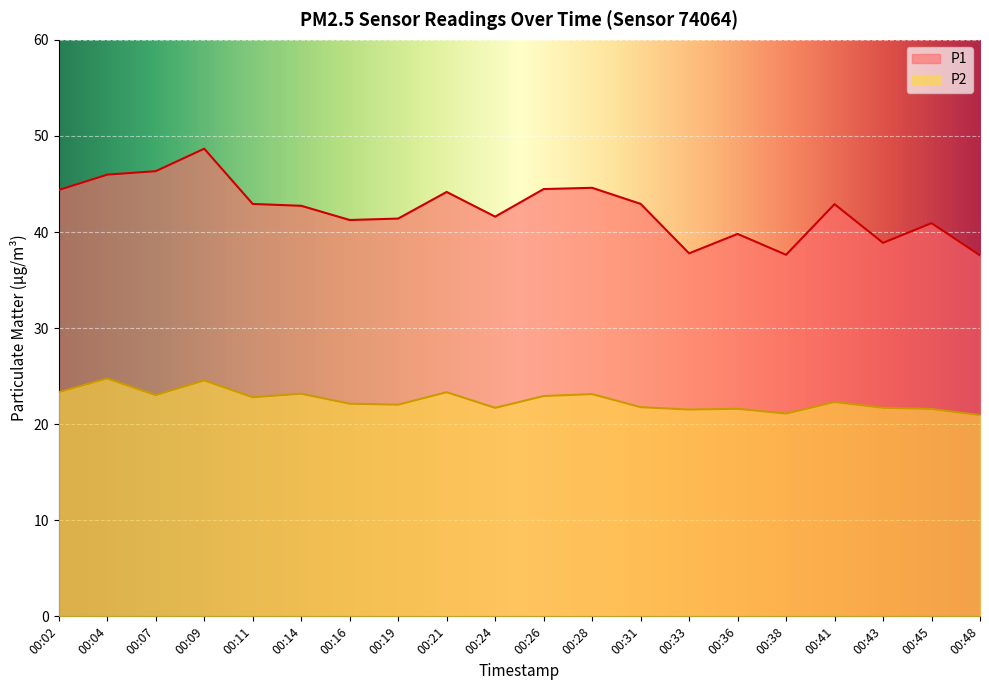

How many interior local peaks does the P1 series have?

6